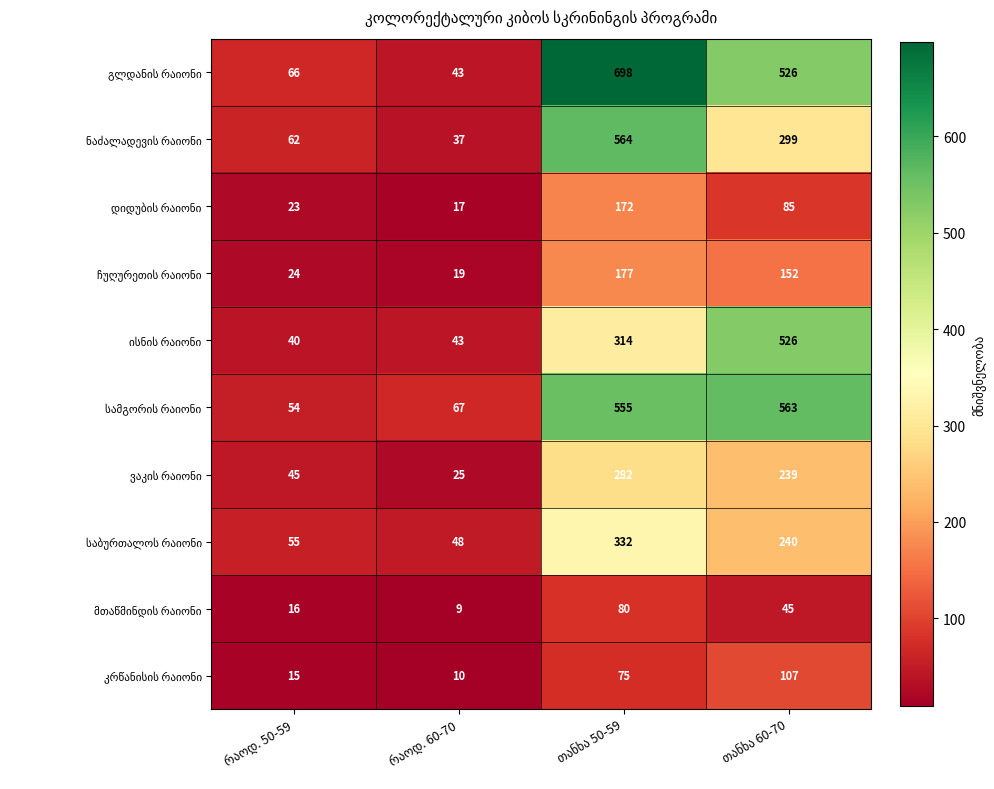

How many data points does each series have?

4